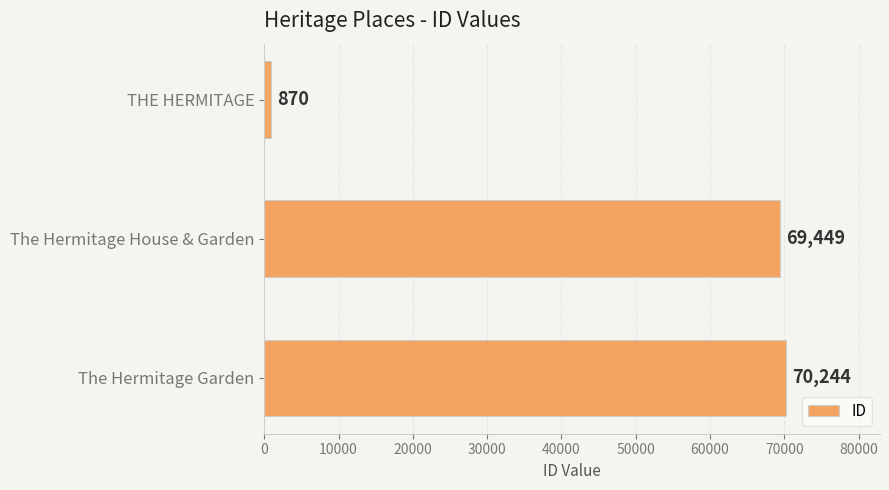

At which category does the chart reach its peak across all series?

The Hermitage Garden